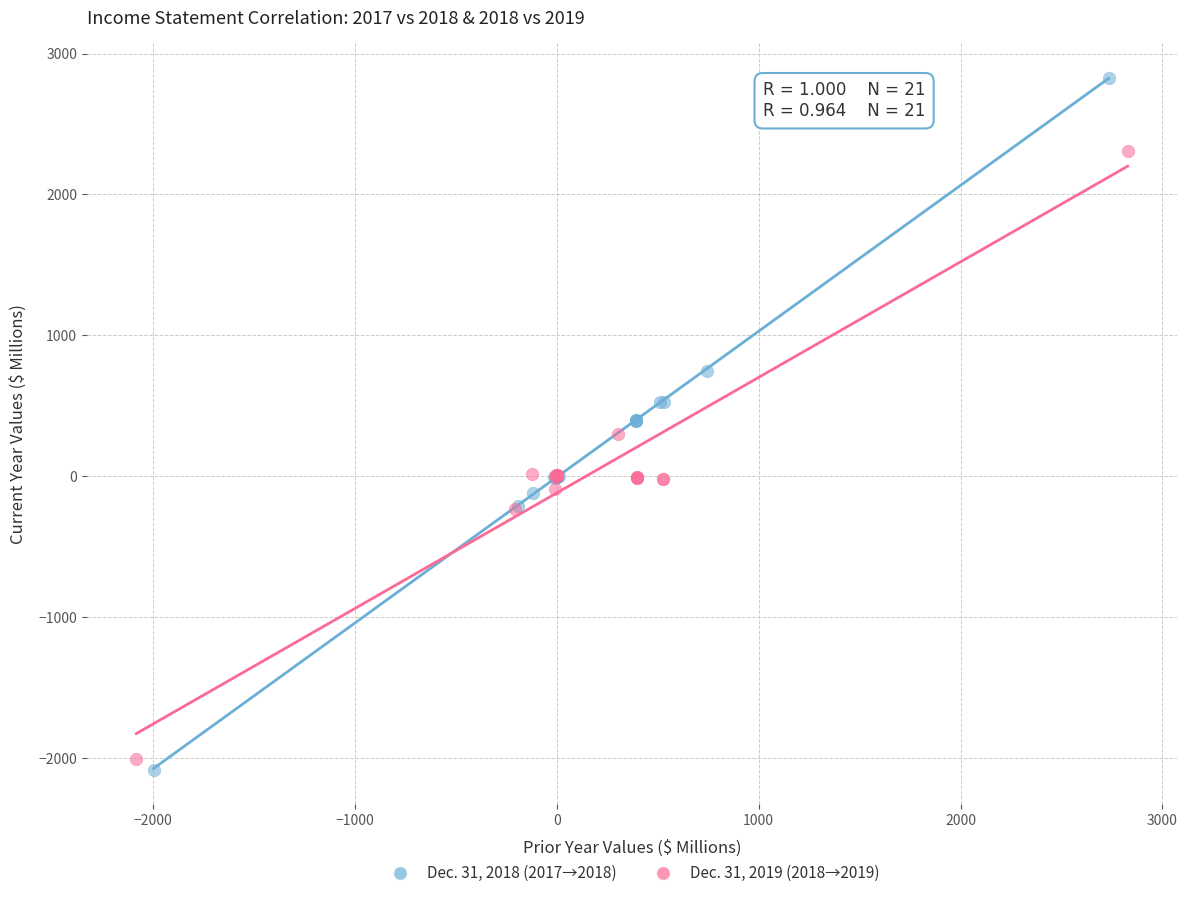

Which series has the widest spread of Y values?

Dec. 31, 2018 (2017→2018)